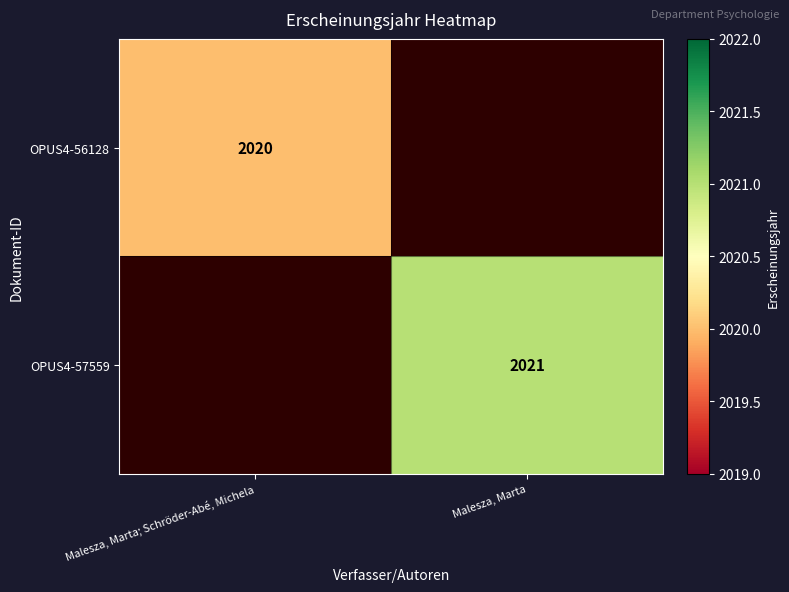

The OPUS4-57559 series shows 2021 at Malesza, Marta. True or false?

True